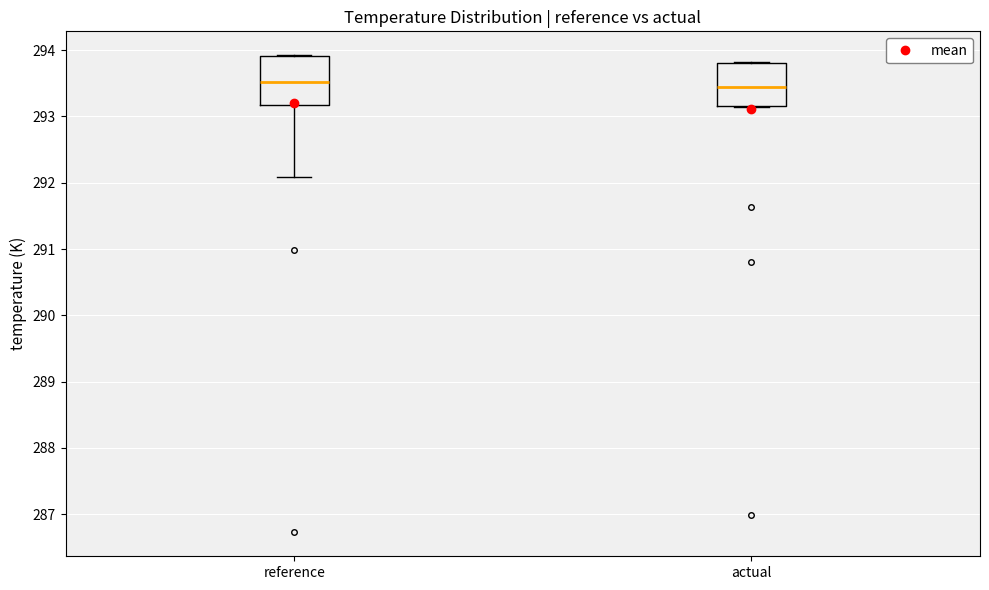

Reading left to right, read every box against the y-axis: the position of its median line, the range the box covers, and the ends of its whiskers. The values are not printed on the chart, so give them approximately, as read against the axis.

reference: median 293.5, box 293.2 to 293.9, whiskers 292.1 to 293.9
actual: median 293.4, box 293.2 to 293.8, whiskers 293.1 to 293.8